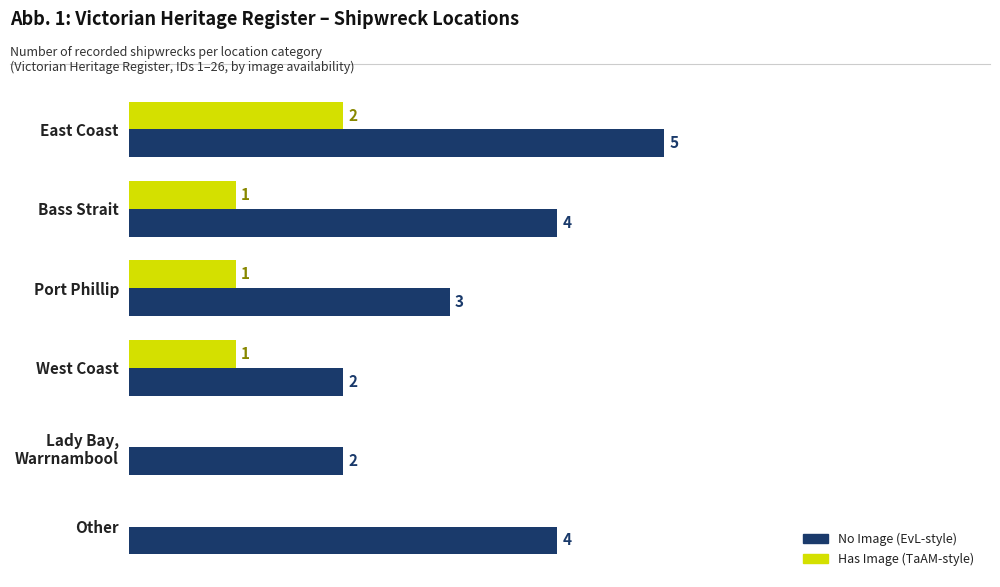

At which category is the sum across all series the highest?

East Coast